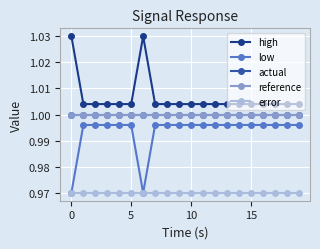

Is this an area chart (filled region under the line)?

No